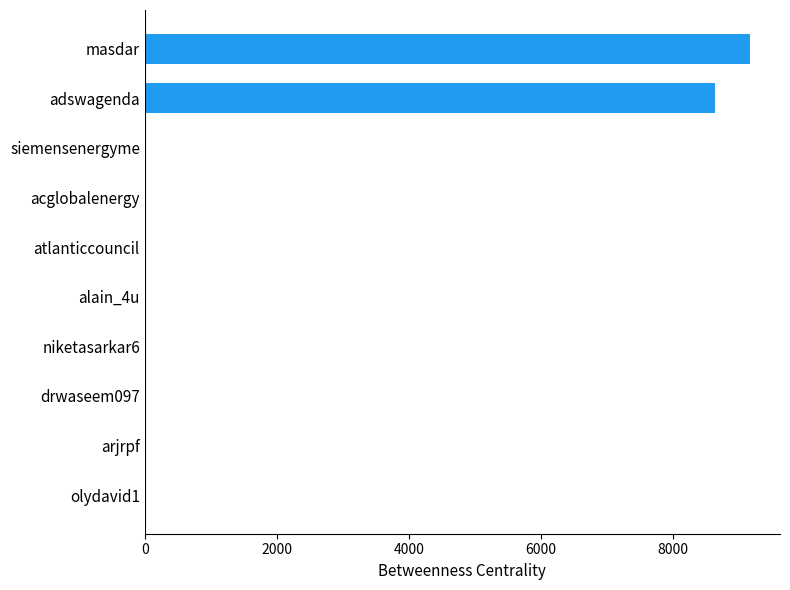

Is it true that the value at arjrpf is 0.0?

True